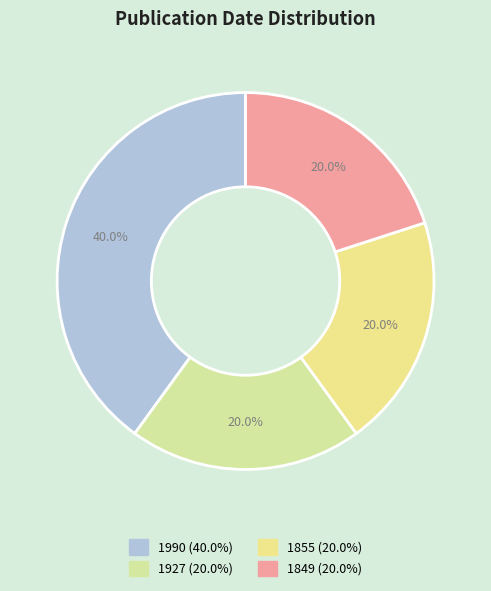

Is the sum of 1849 and 1990 greater than half?

Yes